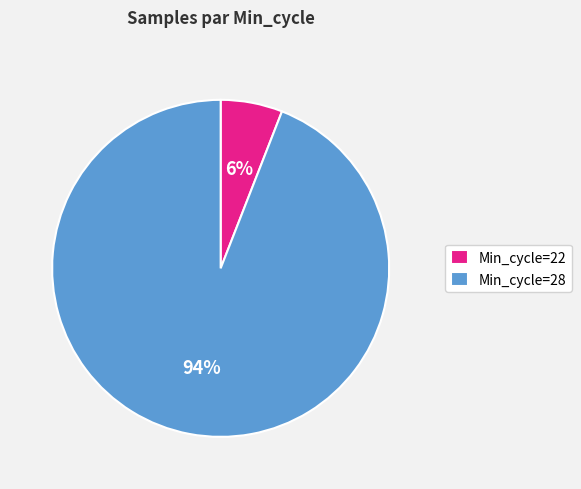

What percentage is the Min_cycle=22 slice, to the nearest percent?

6%